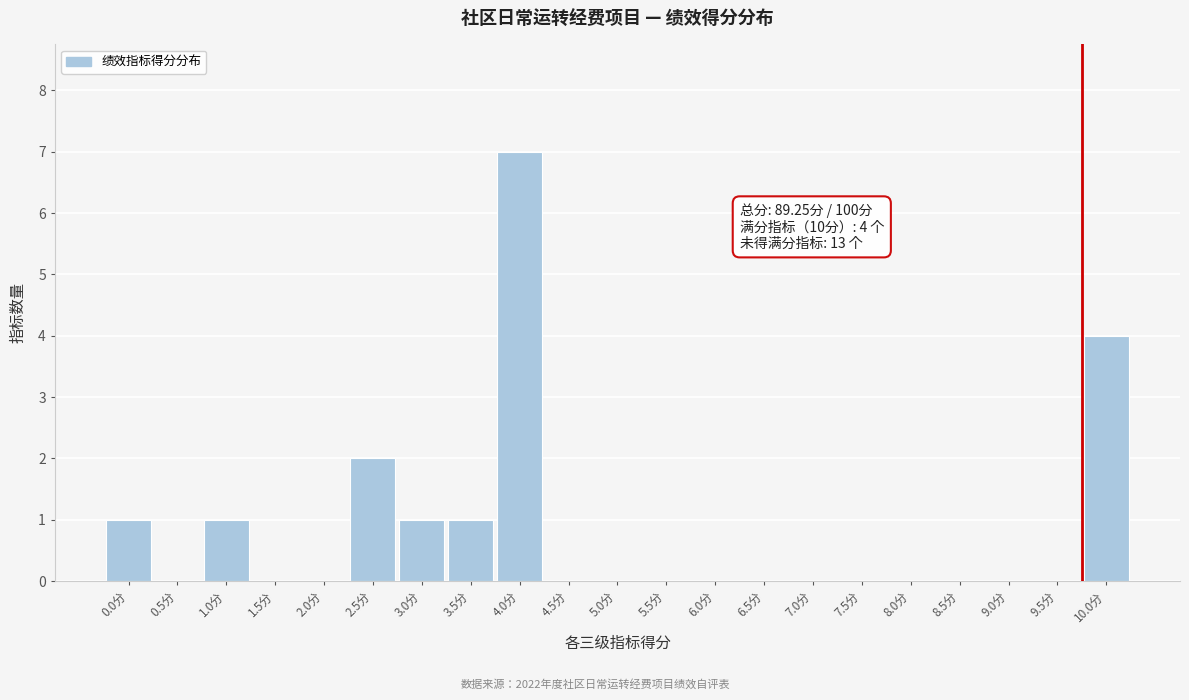

Reading left to right, transcribe all the data shown in this chart.

0.0分=1	0.5分=0	1.0分=1	1.5分=0	2.0分=0	2.5分=2	3.0分=1	3.5分=1	4.0分=7	4.5分=0	5.0分=0	5.5分=0	6.0分=0	6.5分=0	7.0分=0	7.5分=0	8.0分=0	8.5分=0	9.0分=0	9.5分=0	10.0分=4